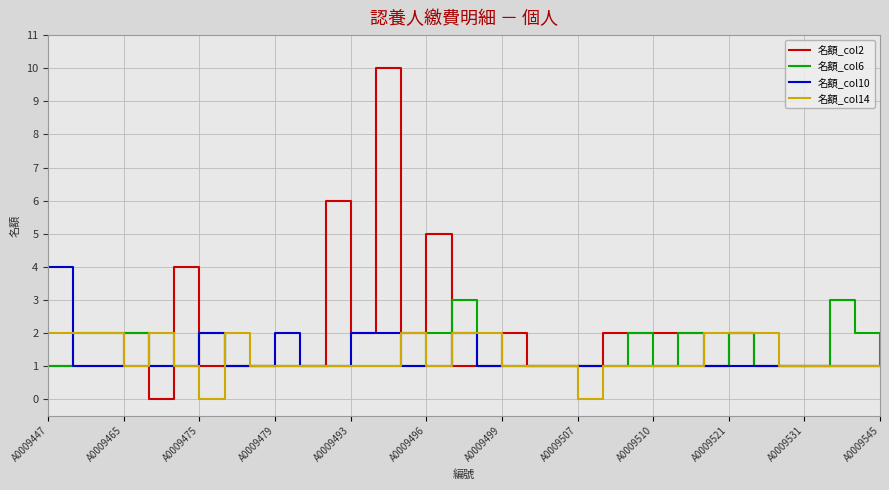

What is the sum of all 名額_col10 values?

42